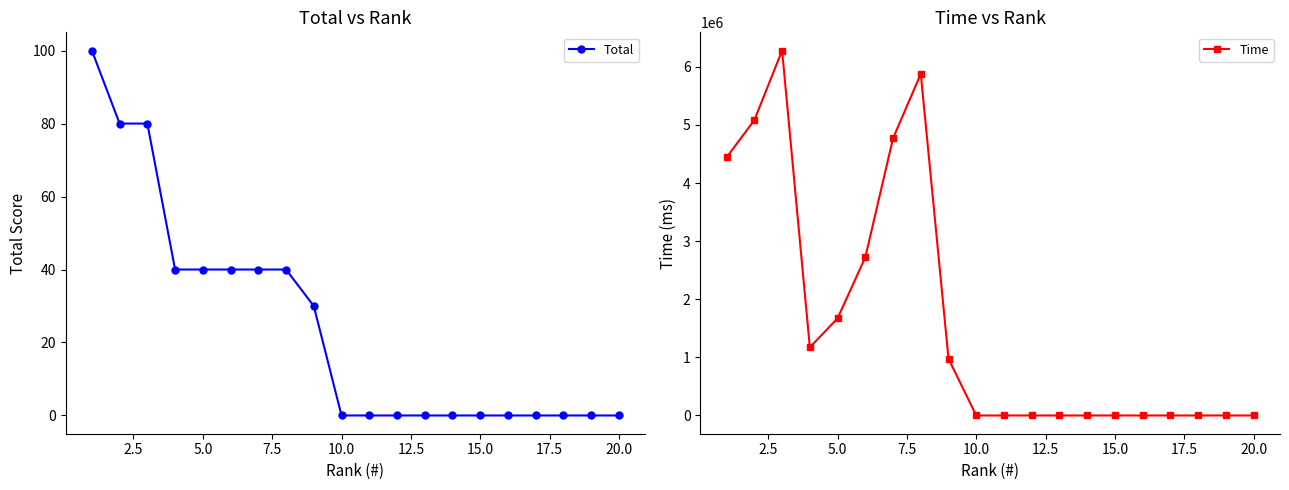

What are all the series names shown in the legend?

Total, Time